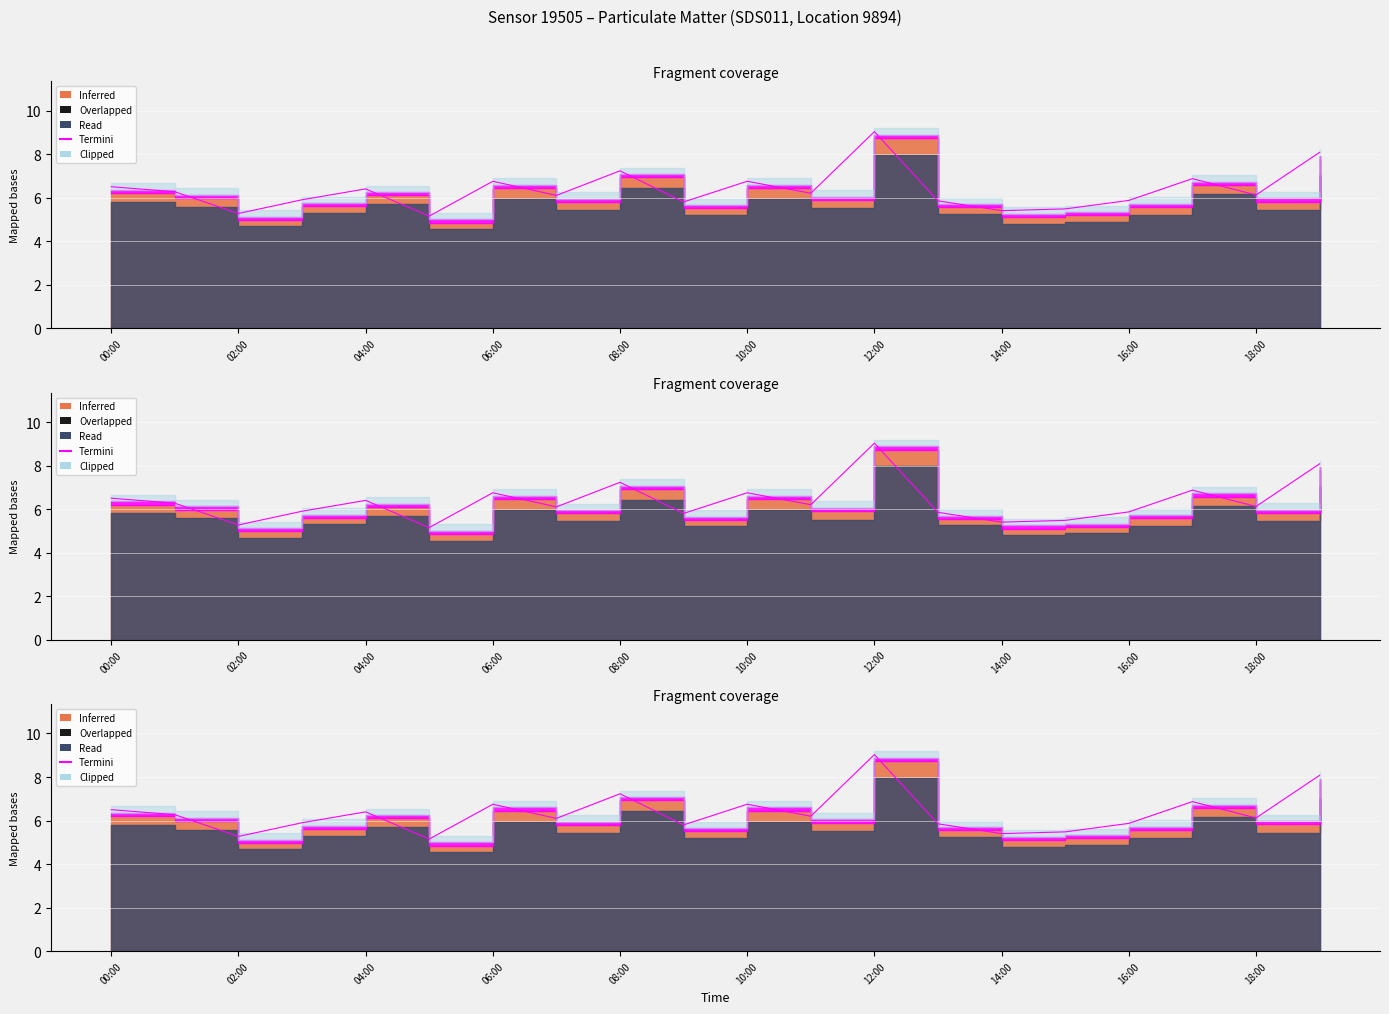

What is the label of the 7th point from the right?

13